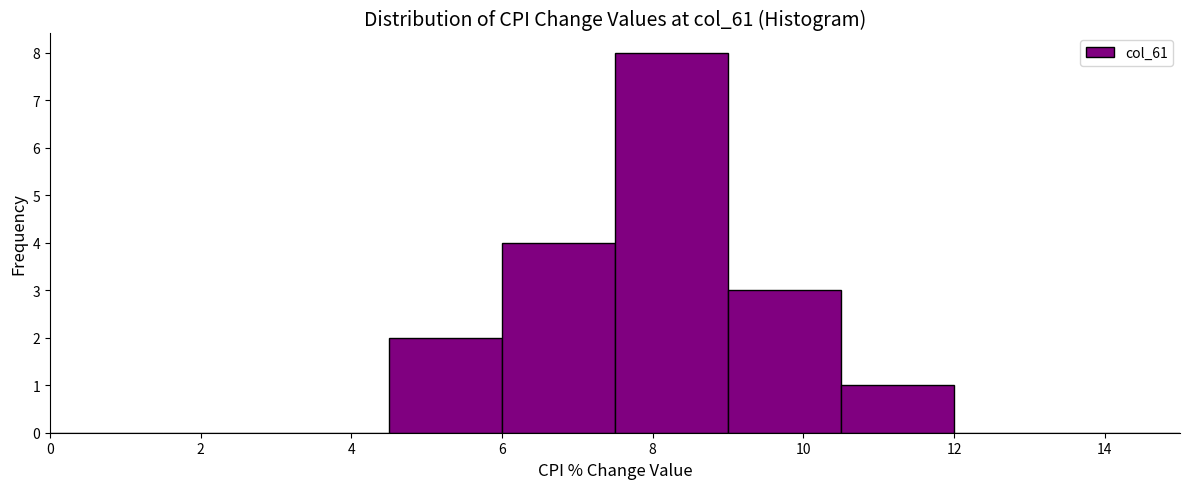

Reading left to right, list every bar in this chart as the range it spans on the x-axis followed by its height. Neither the bar edges nor the heights are printed on the chart, so give them approximately, as read against the axes.

0.0 to 1.5: 0
1.5 to 3.0: 0
3.0 to 4.5: 0
4.5 to 6.0: 2
6.0 to 7.5: 4
7.5 to 9.0: 8
9.0 to 10.5: 3
10.5 to 12.0: 1
12.0 to 13.5: 0
13.5 to 15.0: 0